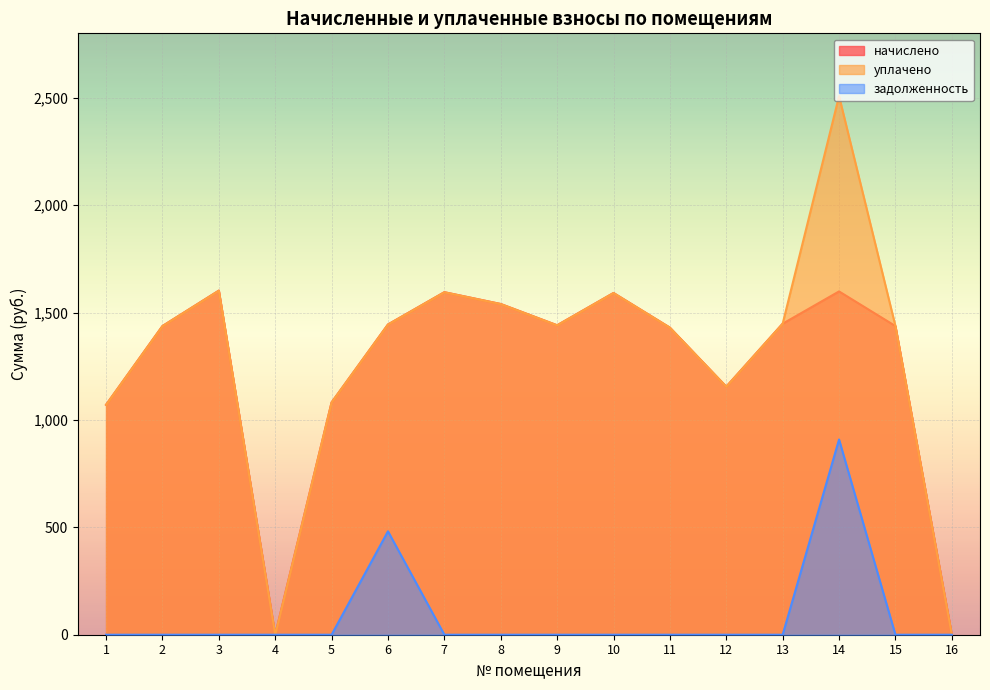

Does the chart display data point markers on the line(s)?

No